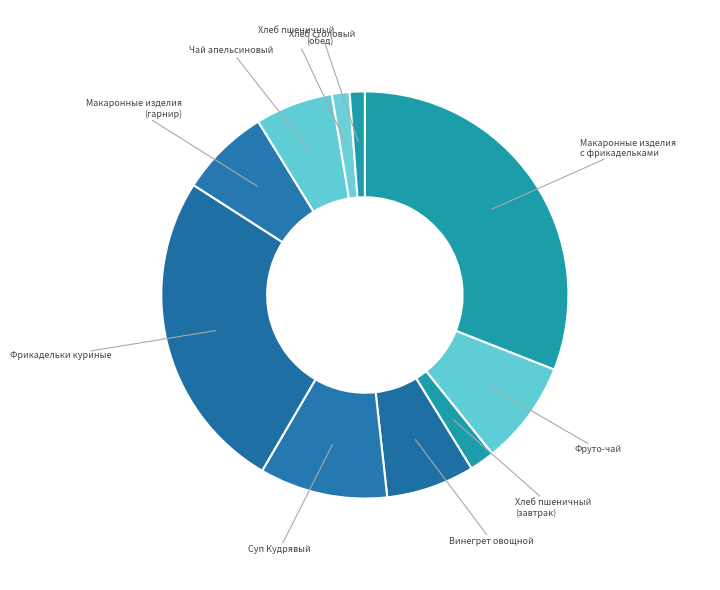

How many segments does this pie chart have?

10